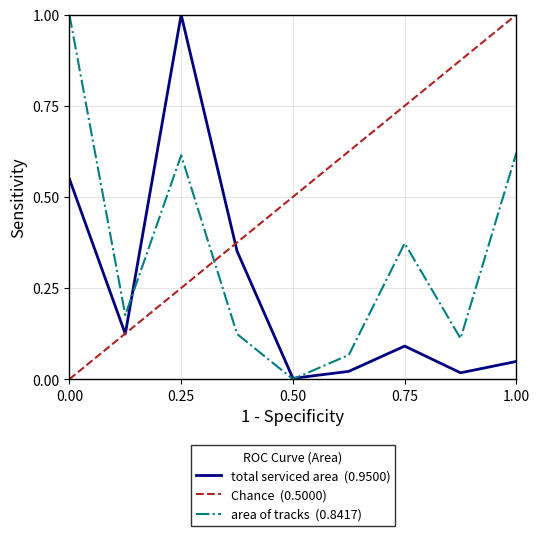

Which series ends up on top after the final intersection of total serviced area and area of tracks?

area of tracks